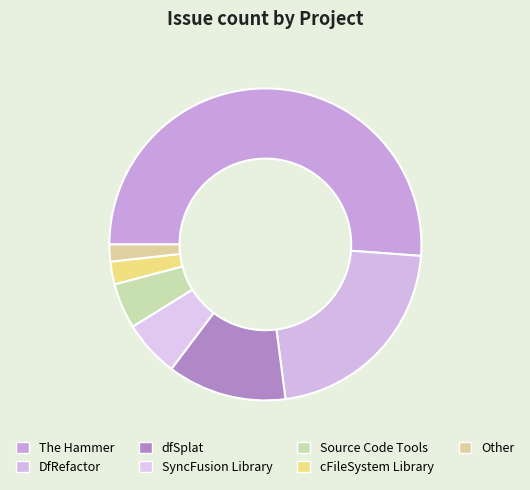

Which category has the smallest portion of the pie?

Other